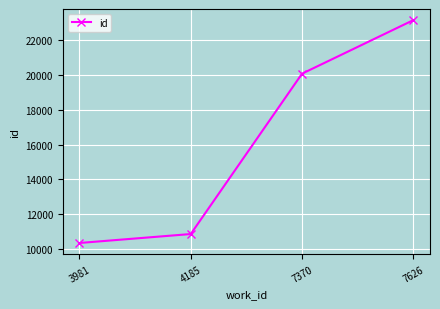

True or false: the data shows 32653 at 7626.

False